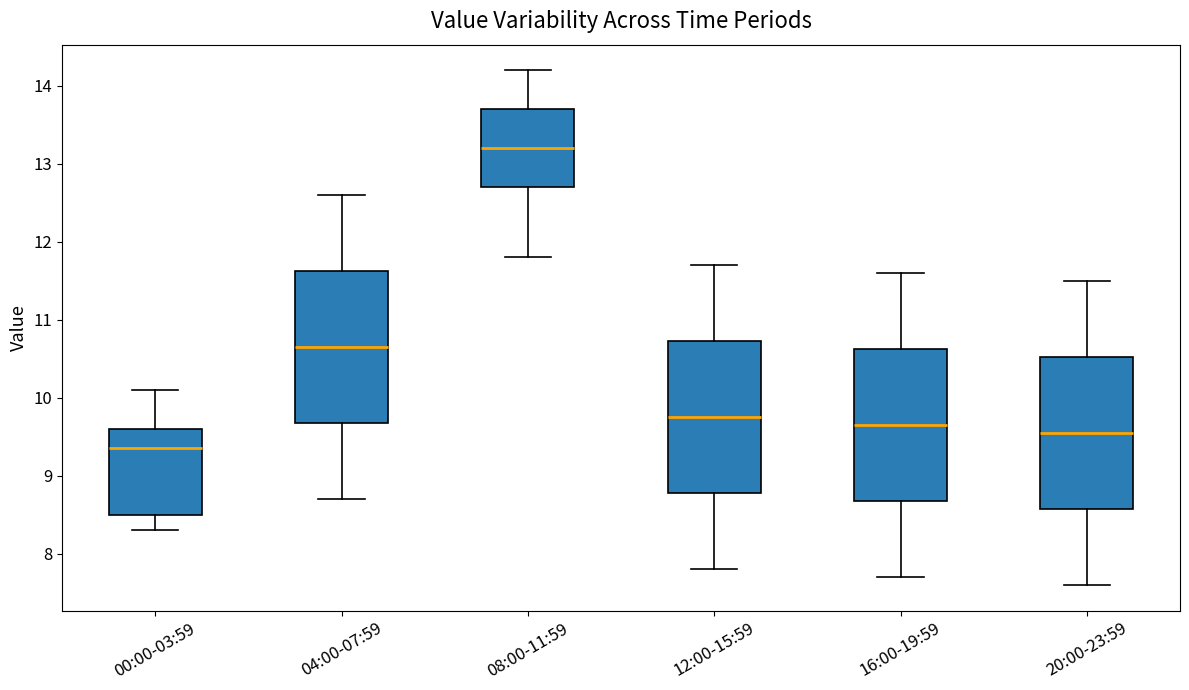

Reading left to right, transcribe this box plot: for each box, give where its median line is, the range the box spans, and where its two whiskers end, as read against the y-axis. The values are not printed on the chart, so give them approximately, as read against the axis.

00:00-03:59: median 9.4, box 8.5 to 9.6, whiskers 8.3 to 10.1
04:00-07:59: median 10.7, box 9.7 to 11.6, whiskers 8.7 to 12.6
08:00-11:59: median 13.2, box 12.7 to 13.7, whiskers 11.8 to 14.2
12:00-15:59: median 9.8, box 8.8 to 10.7, whiskers 7.8 to 11.7
16:00-19:59: median 9.7, box 8.7 to 10.6, whiskers 7.7 to 11.6
20:00-23:59: median 9.6, box 8.6 to 10.5, whiskers 7.6 to 11.5